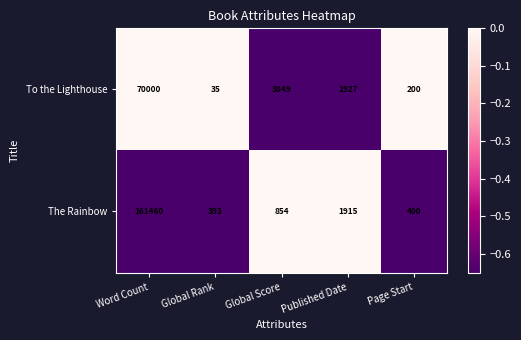

The value of To the Lighthouse at Global Score is 2628. True or false?

False